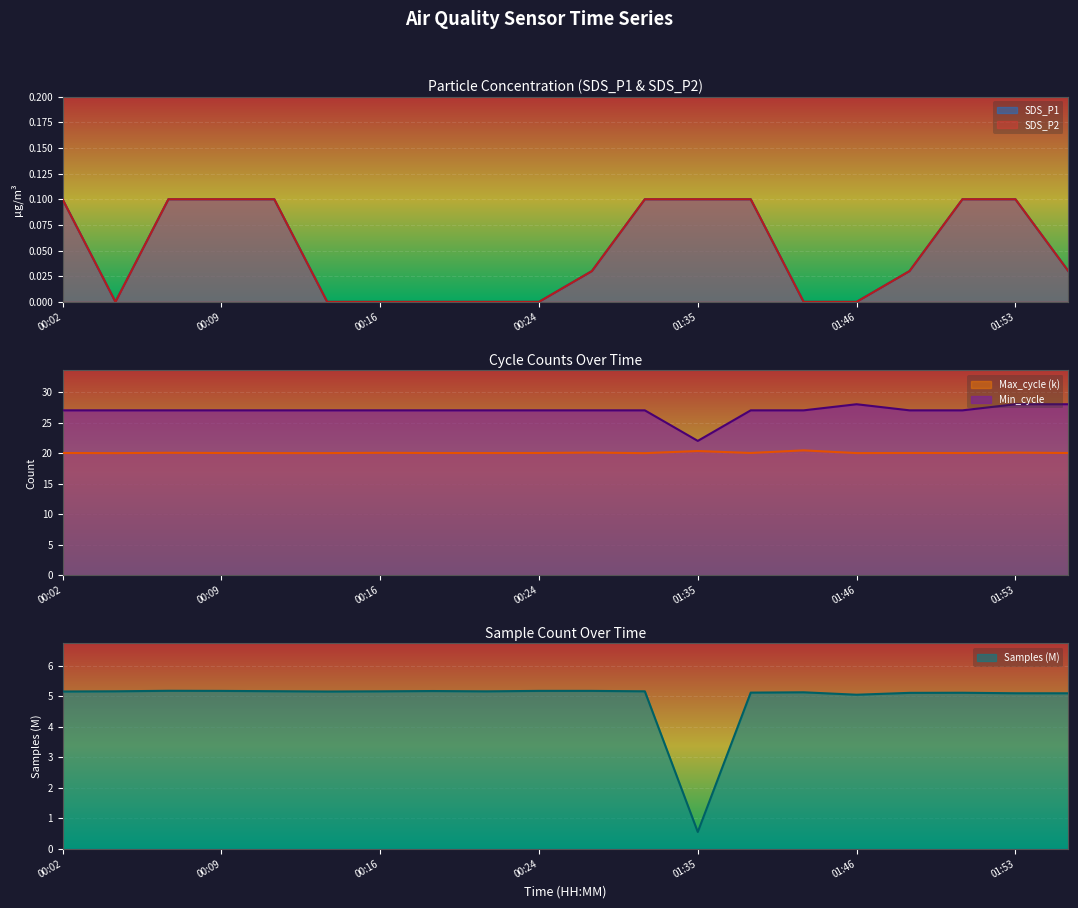

True or false: SDS_P2 and SDS_P1 cross at least once.

False